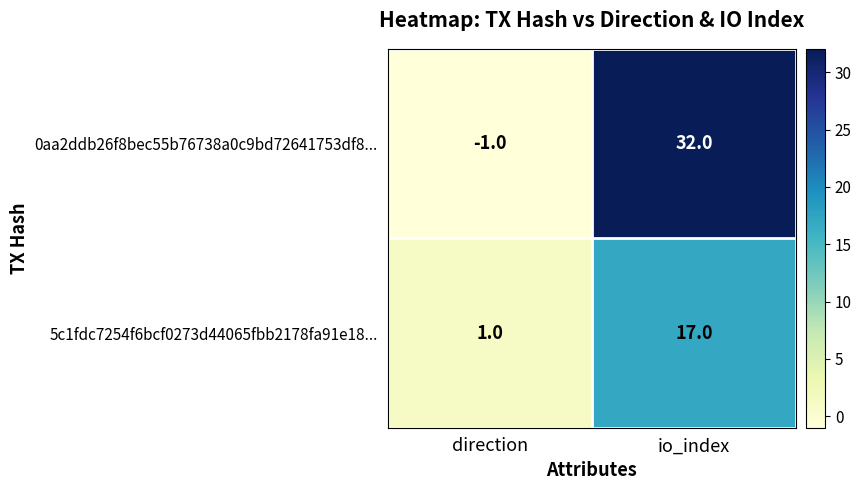

Rank the series at io_index from highest to lowest value.

0aa2ddb26f8bec55b76738a0c9bd72641753df8..., 5c1fdc7254f6bcf0273d44065fbb2178fa91e18...